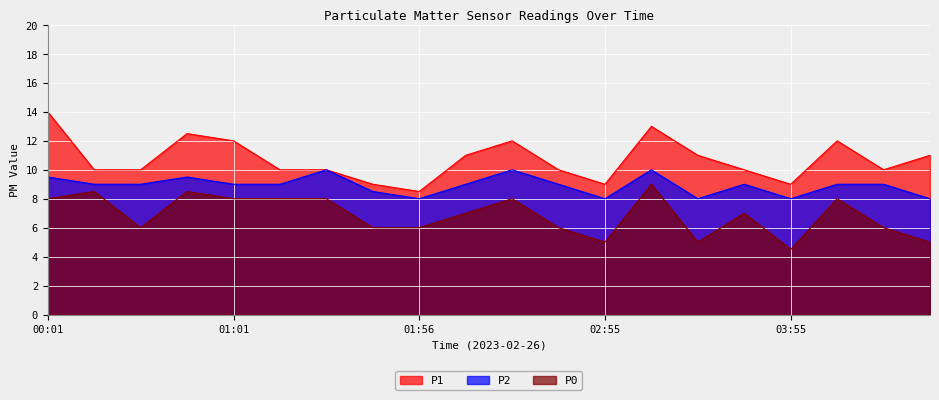

What is the sum of the P2 values at 03:40 and 01:43?

17.5